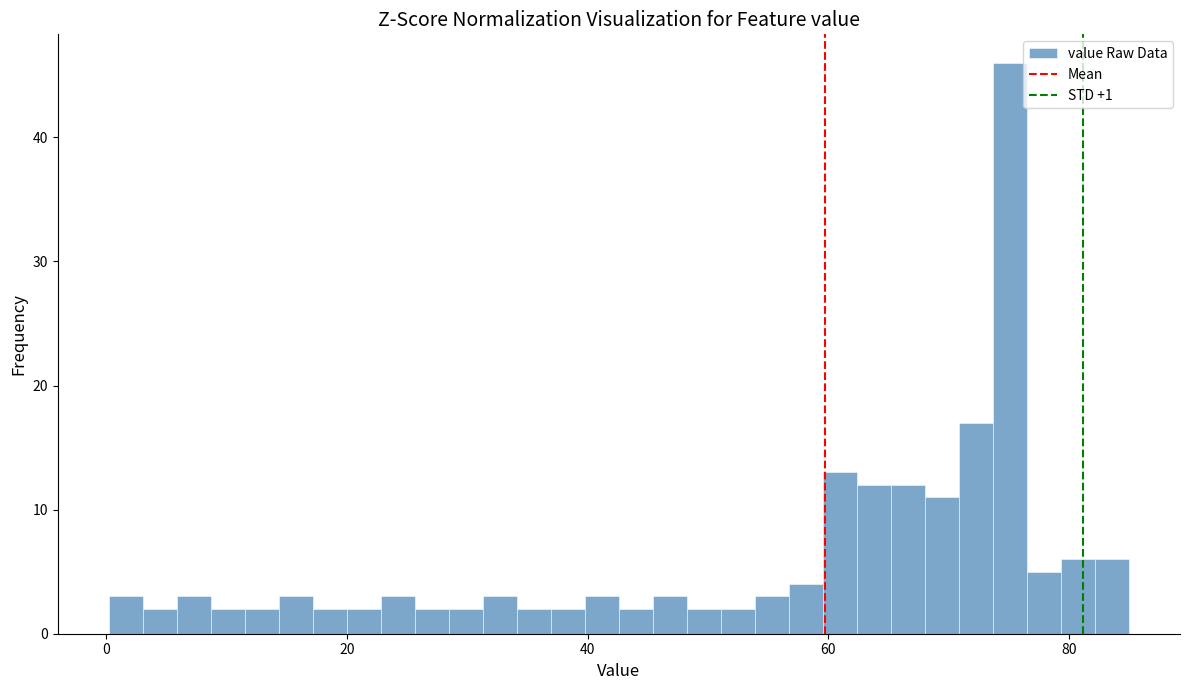

Around what value on the x-axis is the tallest bar? Give the approximate position of its centre, as read against the axis.

76